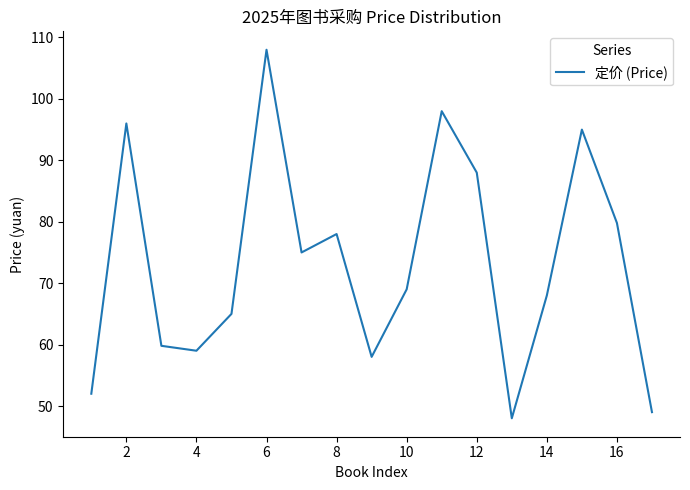

What is the greatest value displayed?

108.0